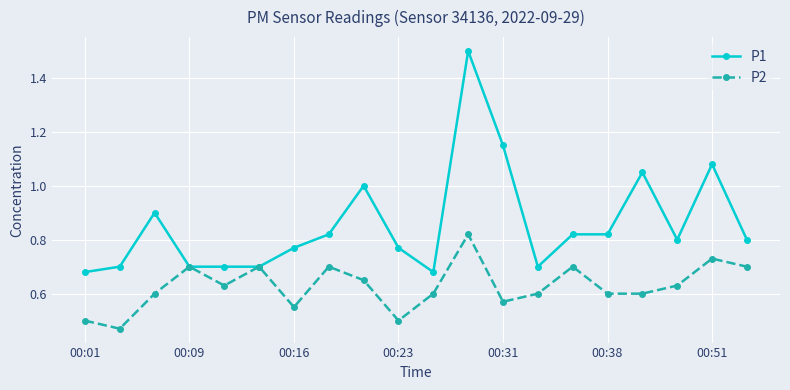

List the series in order of their overall mean, highest first.

P1, P2